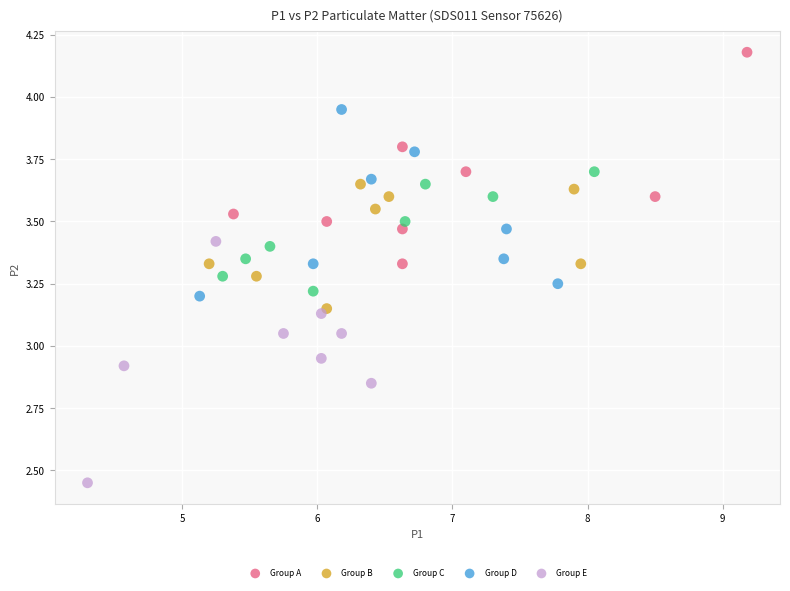

Which series contains the highest Y value?

Group A